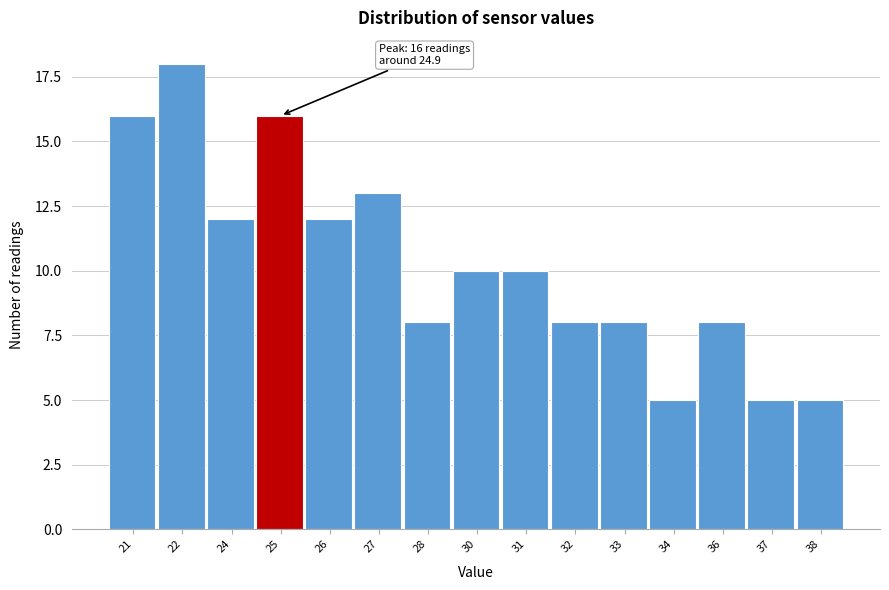

Reading left to right, list all the values displayed in this chart.

21=16	22=18	24=12	25=16	26=12	27=13	28=8	30=10	31=10	32=8	33=8	34=5	36=8	37=5	38=5